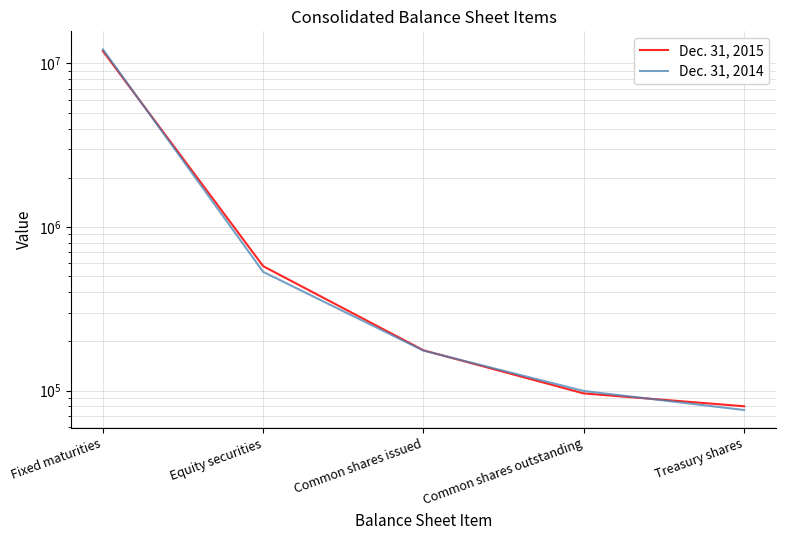

How many lines are shown in the chart?

2